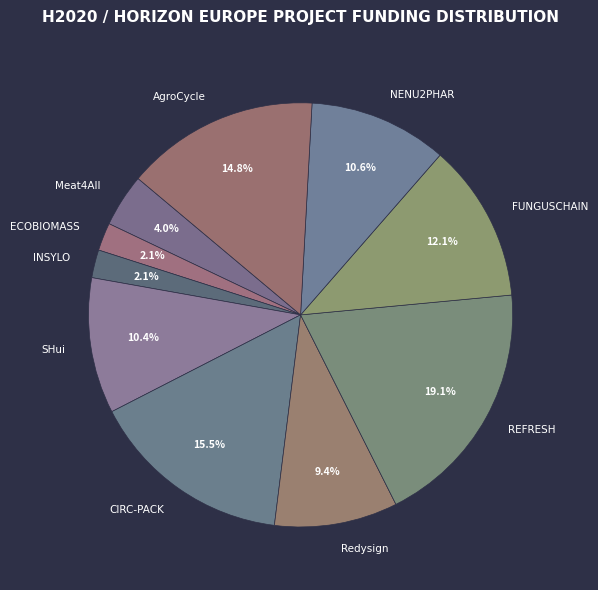

Which slice is the largest?

REFRESH